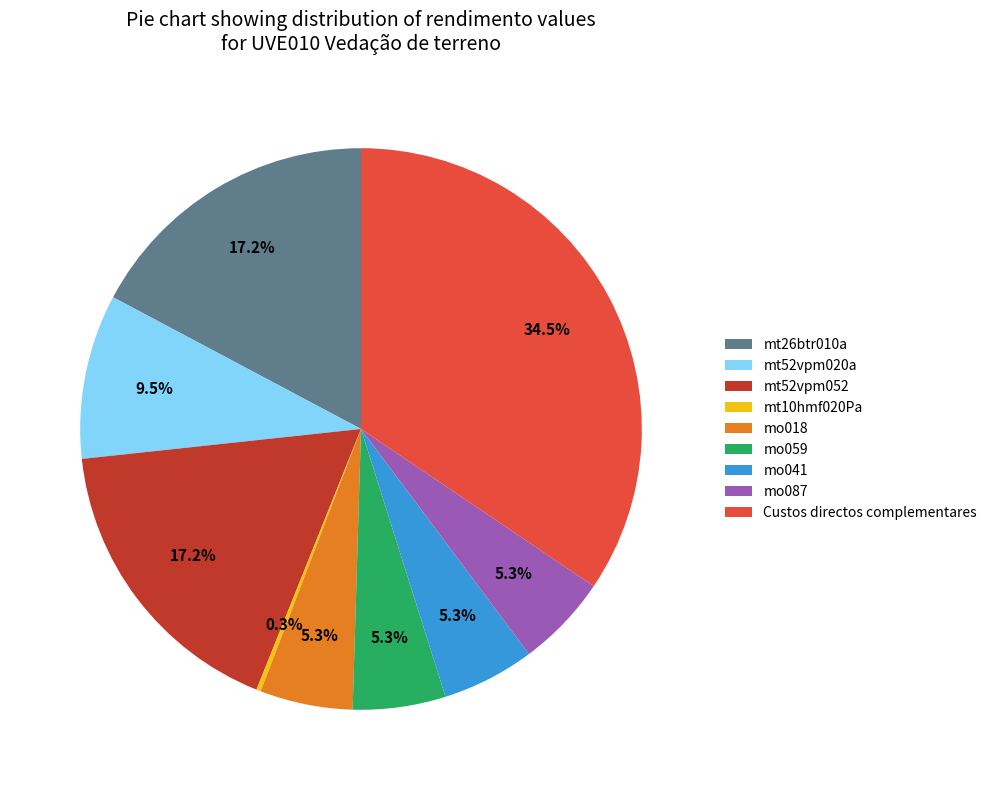

Which category has the biggest portion of the pie?

Custos directos complementares